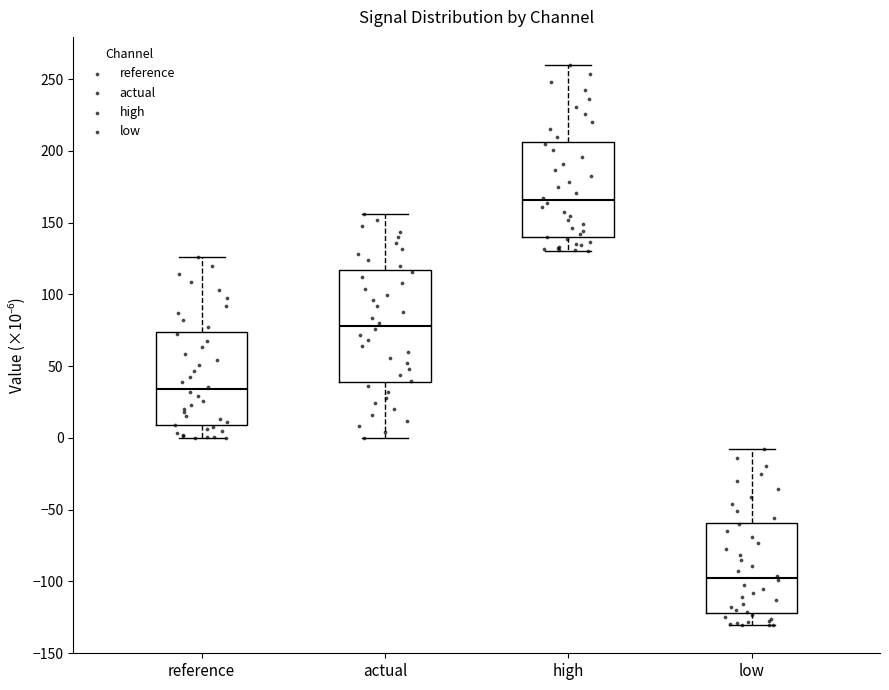

Reading left to right, read every box against the y-axis: the position of its median line, the range the box covers, and the ends of its whiskers. The values are not printed on the chart, so give them approximately, as read against the axis.

reference: median 35, box 10 to 75, whiskers 0 to 125
actual: median 80, box 40 to 115, whiskers 0 to 155
high: median 165, box 140 to 205, whiskers 130 to 260
low: median -100, box -120 to -60, whiskers -130 to -10